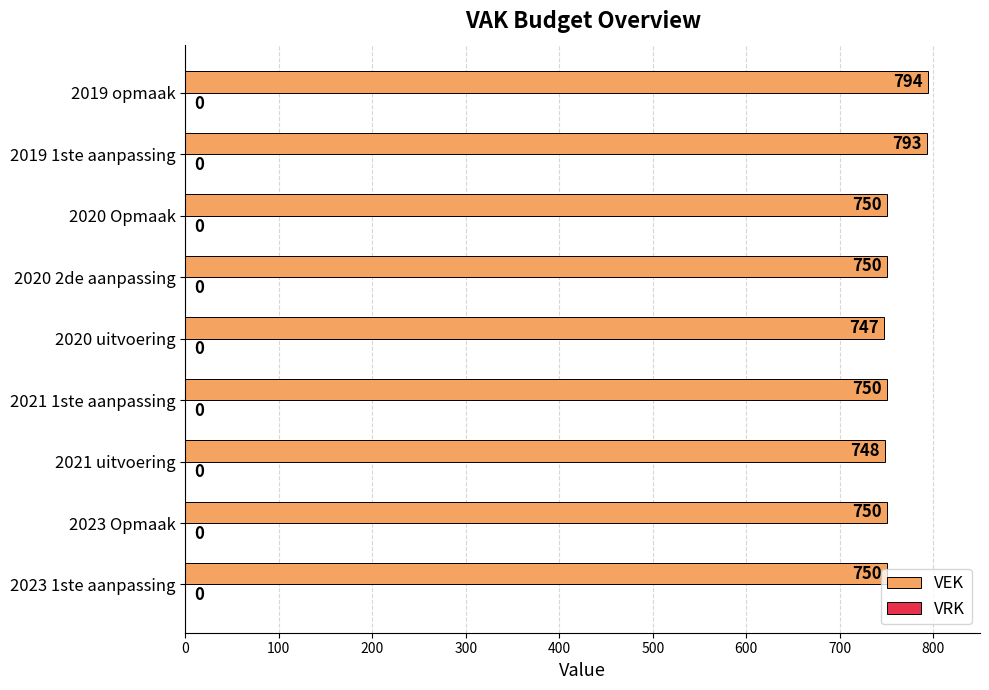

Approximately how many times larger is the value at 2020 2de aanpassing compared to 2020 uitvoering?

1.0